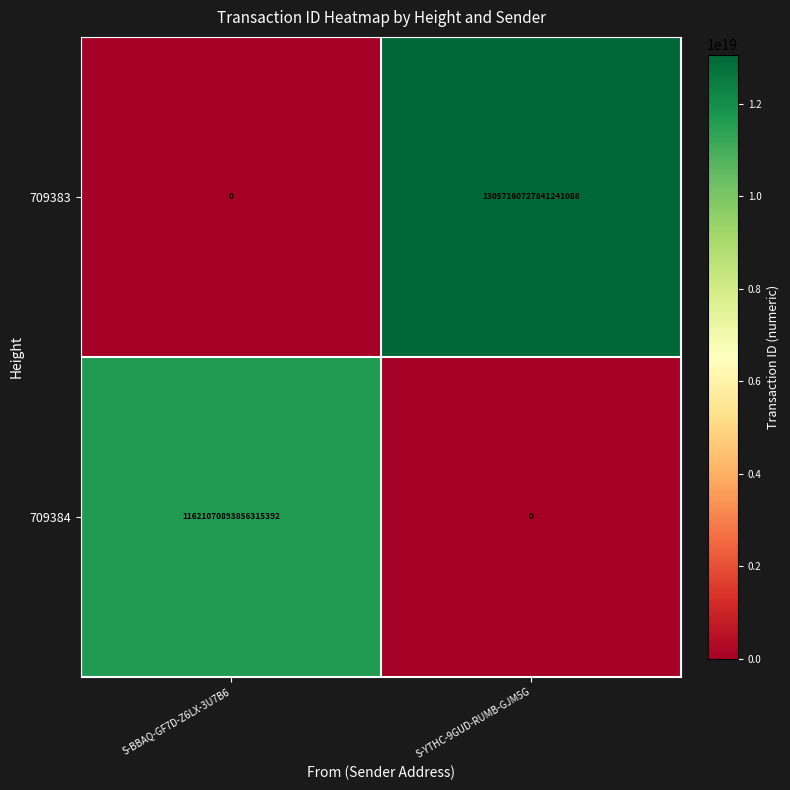

List the series in order of their peak value, lowest first.

709384, 709383